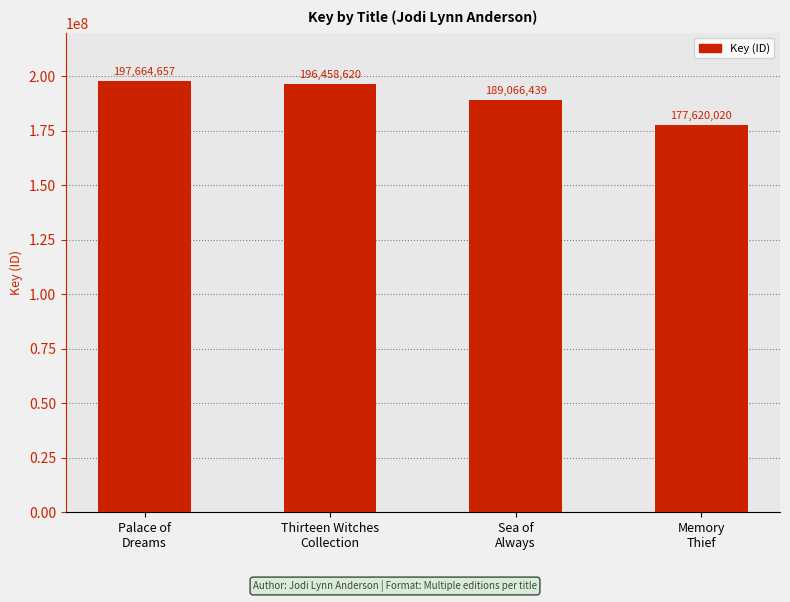

What is the value of the 3rd bar from the left?

189066439